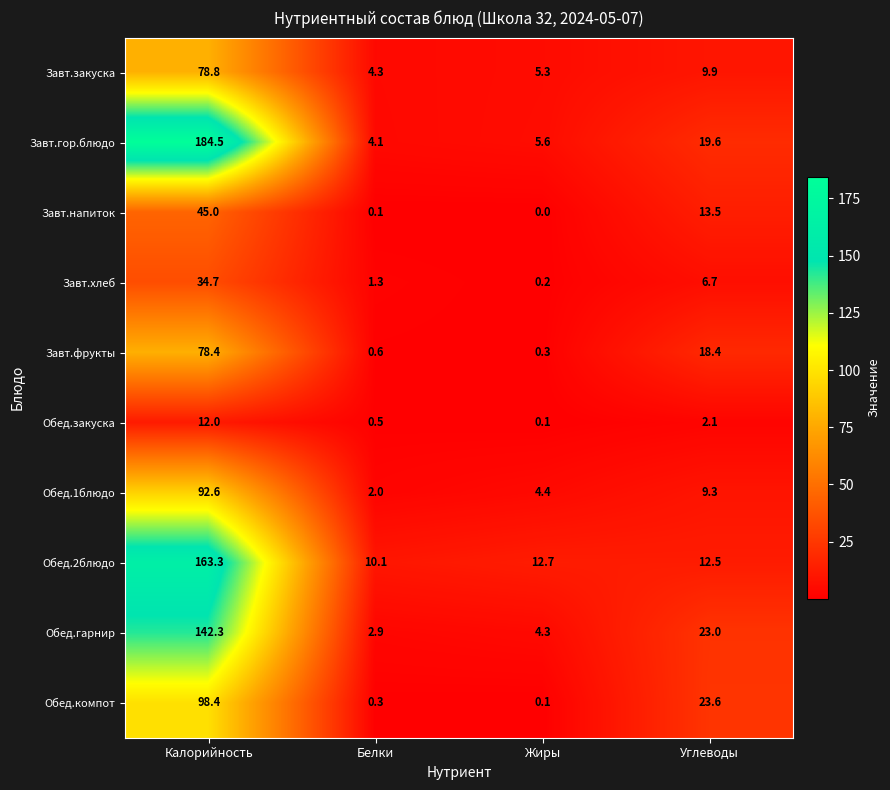

The Обед.гарнир series shows 1.5 at Белки. True or false?

False